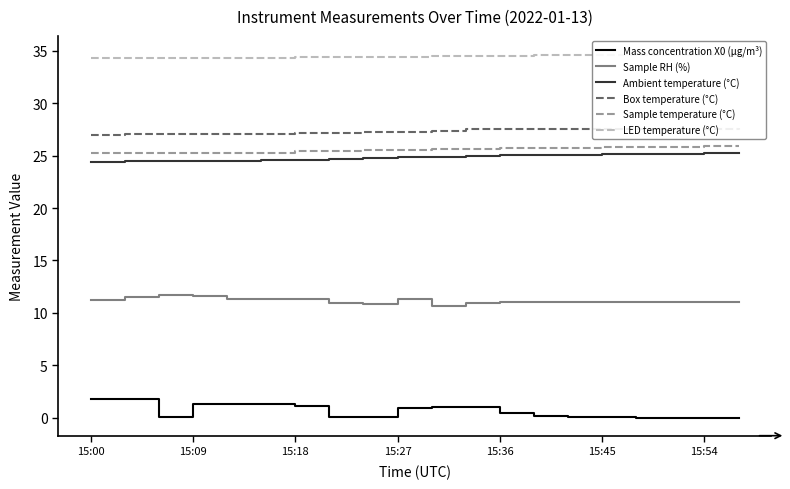

True or false: Ambient temperature (°C) and Sample temperature (°C) cross at least once.

False